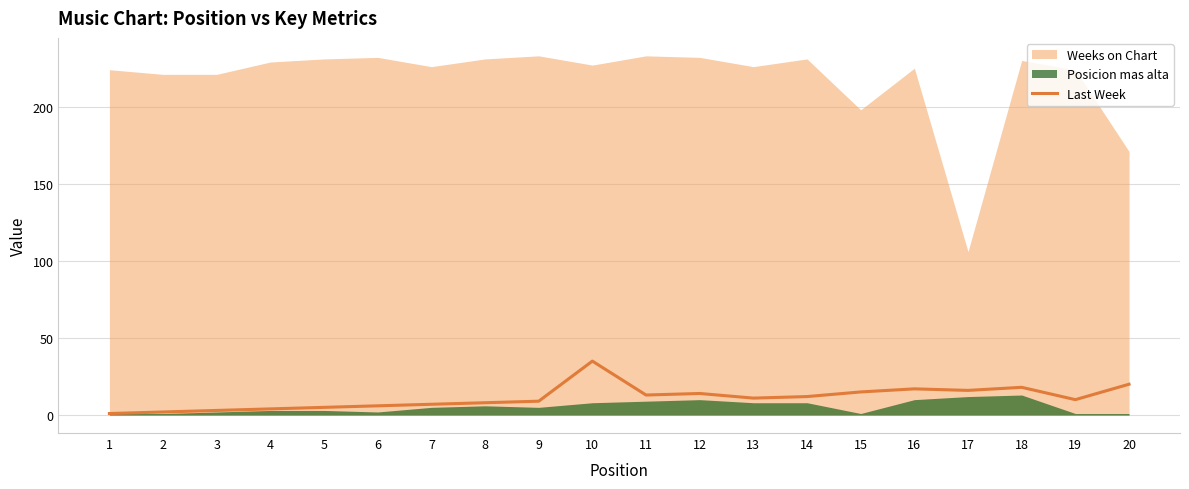

Where is the first local maximum?

10